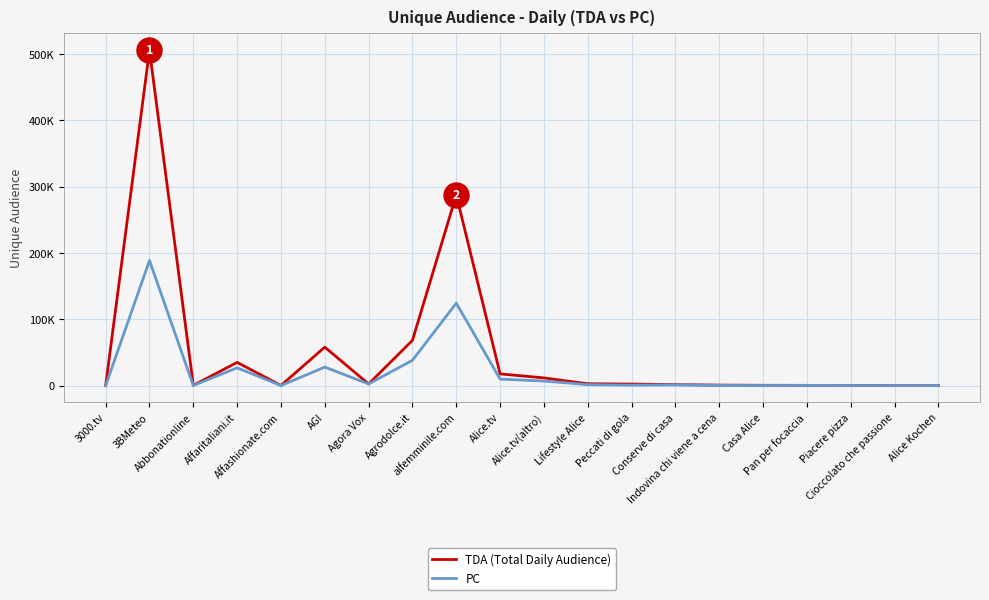

What is the difference between the maximum and minimum values in the PC series?

188436